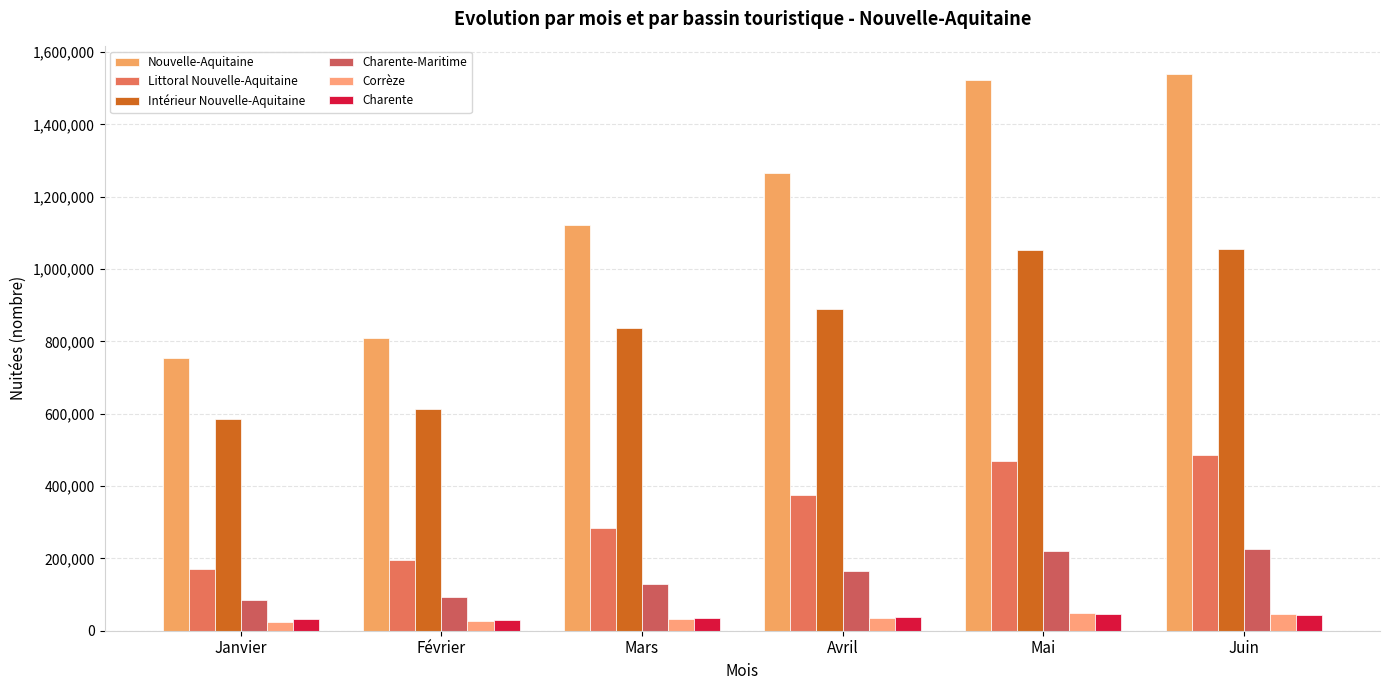

Where is Corrèze nearest to the value 36235?

Avril